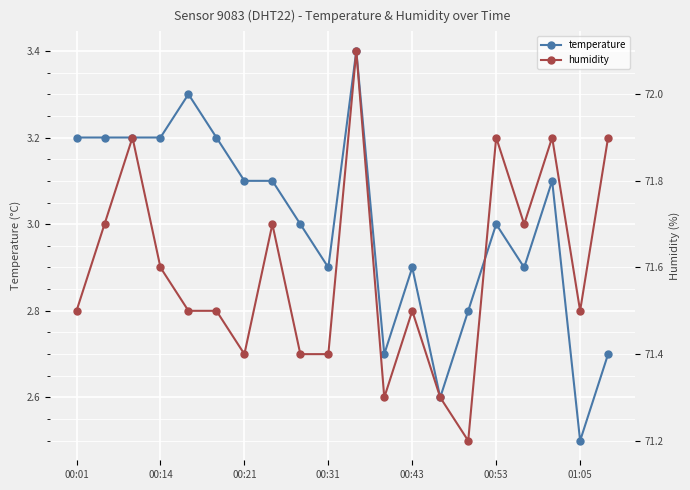

The value of temperature at 00:53 is 1.0. True or false?

False